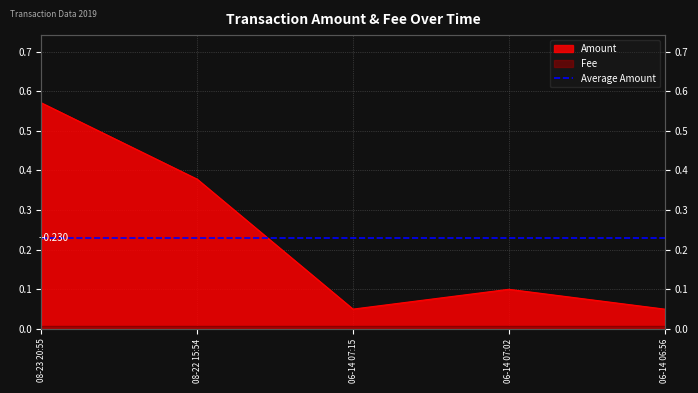

What is the sum of all values?

1.1